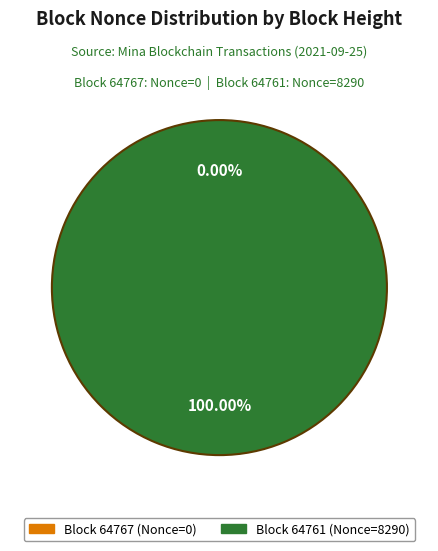

To the nearest percent, what is the difference between the largest and smallest slice percentages?

100%